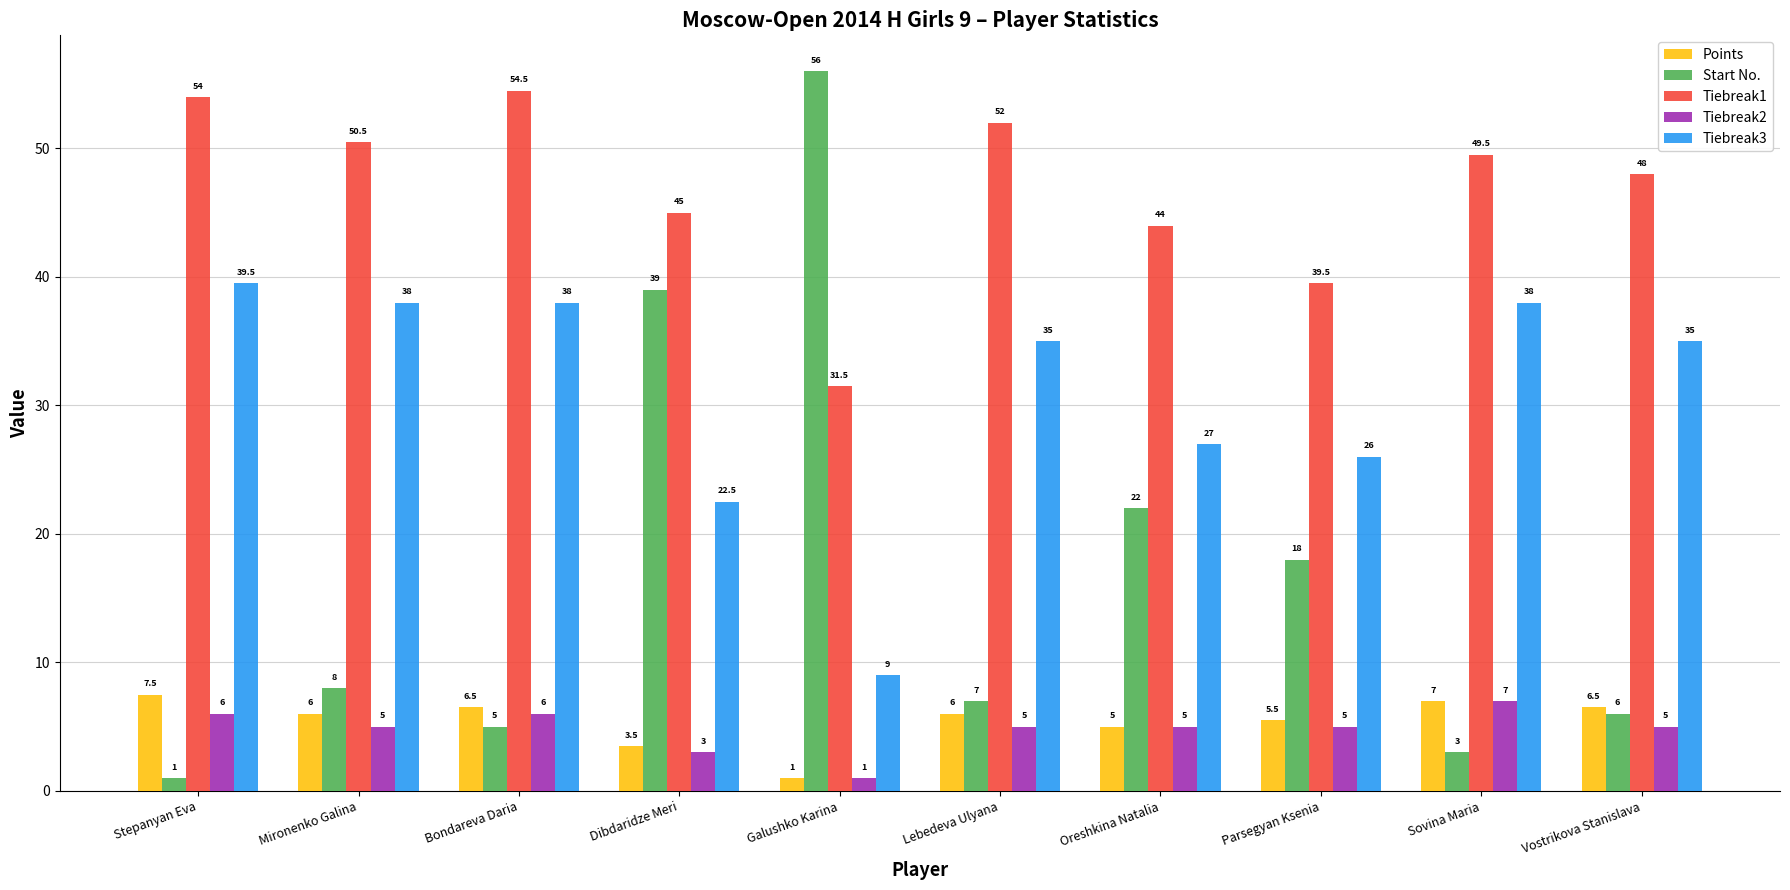

List the labels in order of Start No. value, largest first.

Galushko Karina, Dibdaridze Meri, Oreshkina Natalia, Parsegyan Ksenia, Mironenko Galina, Lebedeva Ulyana, Vostrikova Stanislava, Bondareva Daria, Sovina Maria, Stepanyan Eva